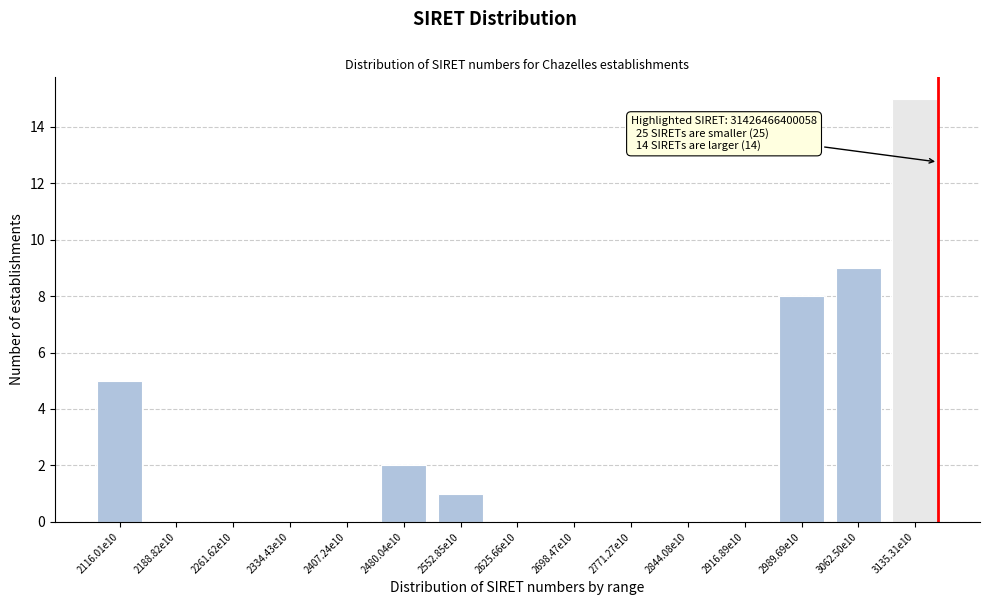

Reading left to right, what are all the values shown in this chart?

2116.01e10=5	2188.82e10=0	2261.62e10=0	2334.43e10=0	2407.24e10=0	2480.04e10=2	2552.85e10=1	2625.66e10=0	2698.47e10=0	2771.27e10=0	2844.08e10=0	2916.89e10=0	2989.69e10=8	3062.50e10=9	3135.31e10=15